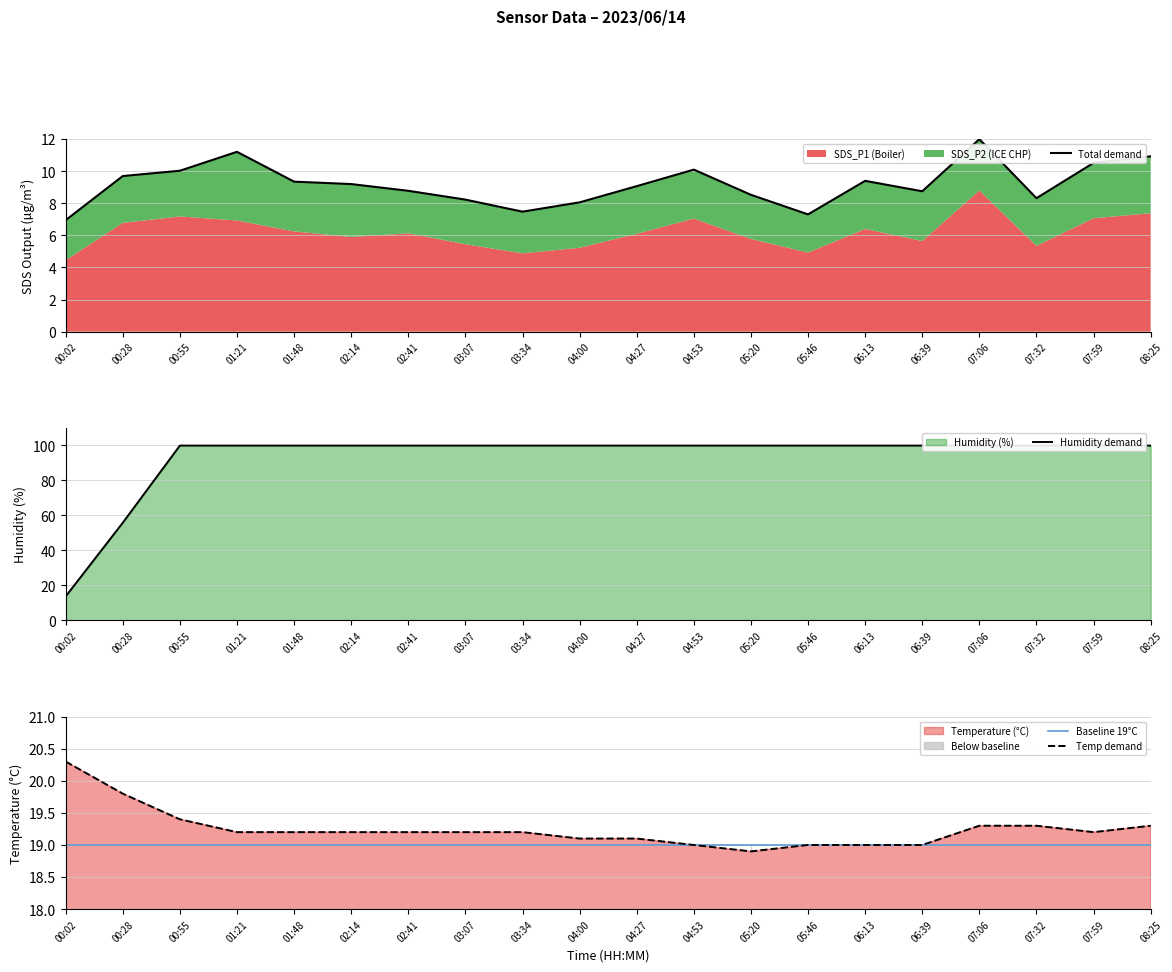

True or false: Temp demand has a value of 19.2 at 03:07.

True